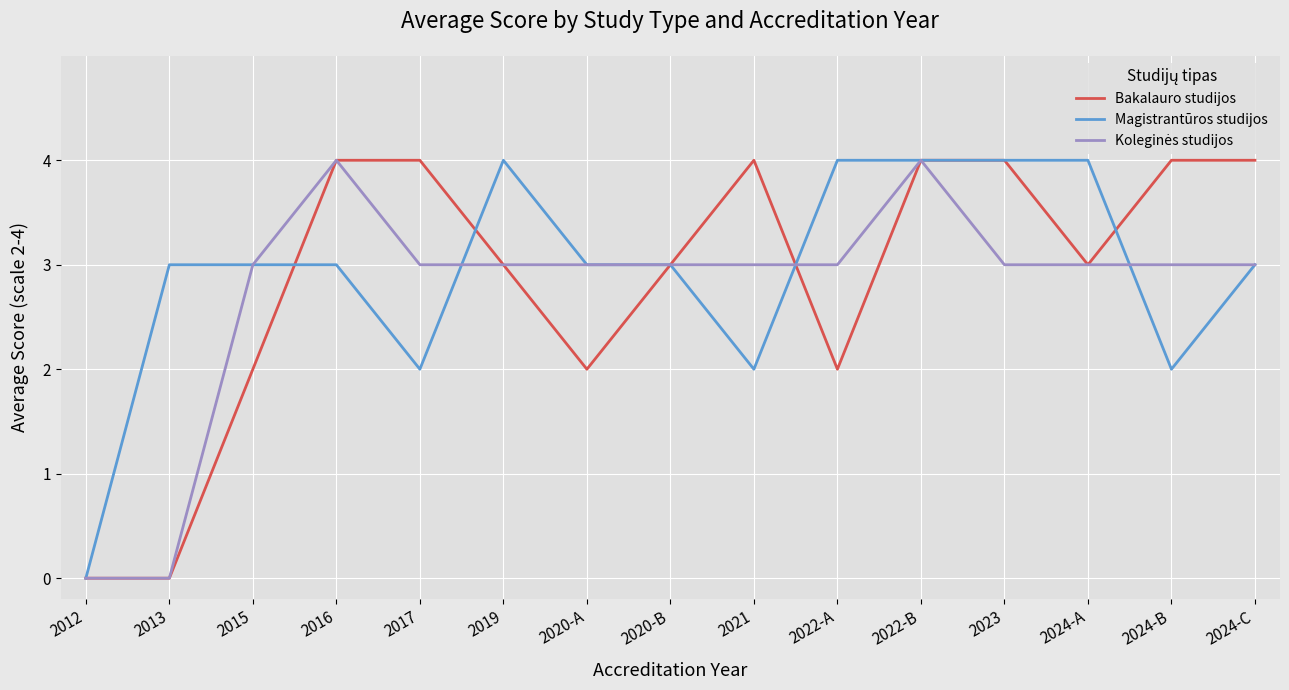

What is the sum of the Bakalauro studijos values at 2021 and 2020-A?

6